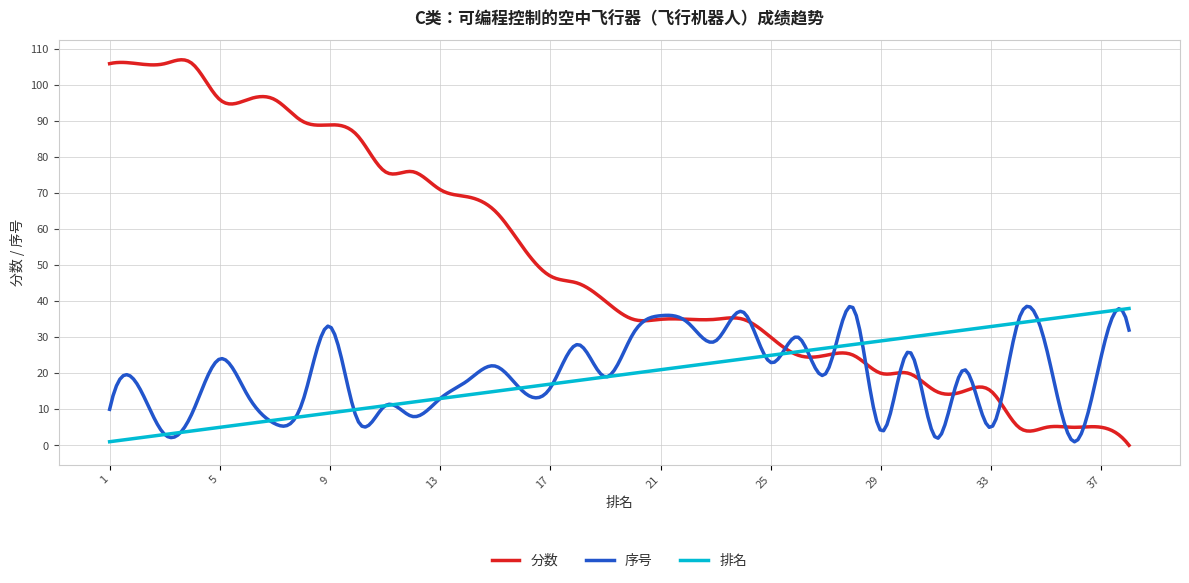

Which series has the largest total across all categories?

分数